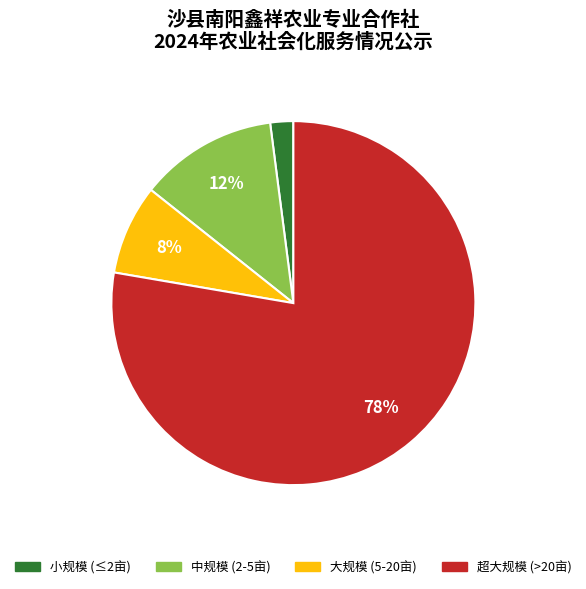

Is there a majority slice in this chart?

Yes